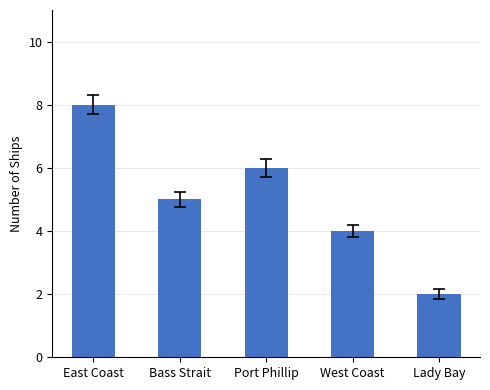

Reading left to right, transcribe all the data shown in this chart.

8	5	6	4	2